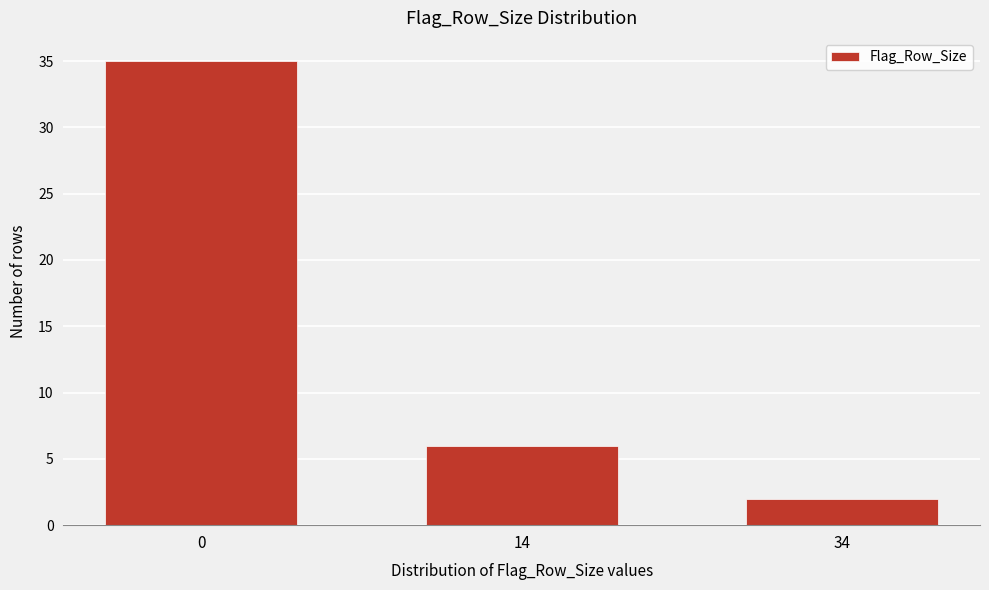

Reading left to right, what are all the values shown in this chart?

0=35	14=6	34=2